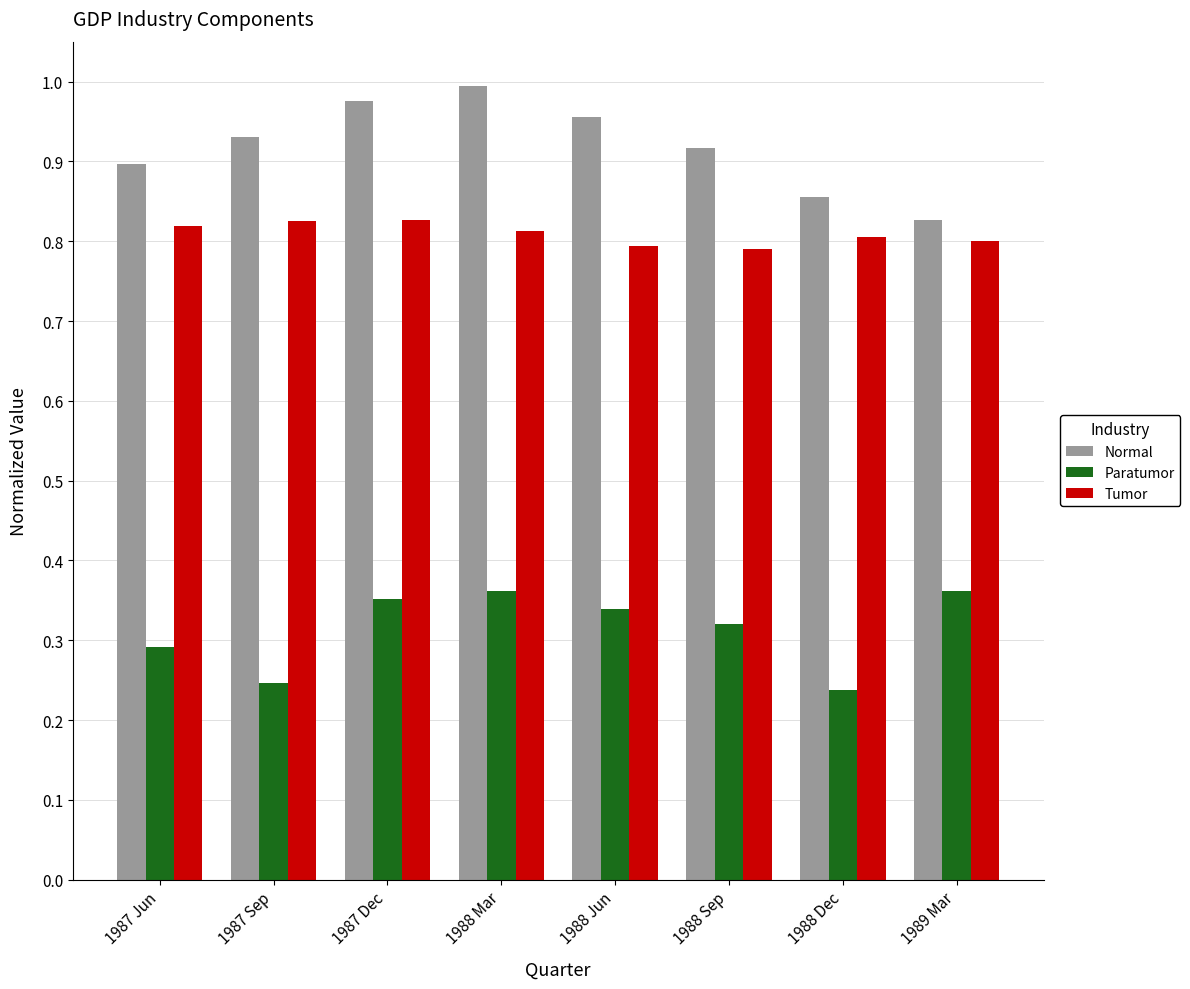

At which label does Normal reach its minimum?

1989 Mar